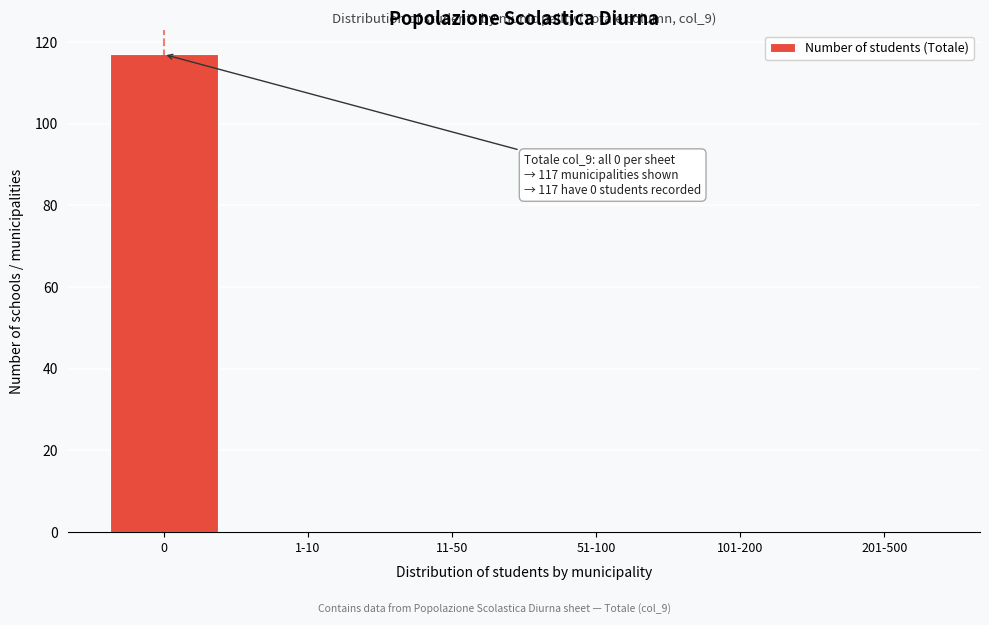

Reading left to right, list all the values displayed in this chart.

0=117	1-10=0	11-50=0	51-100=0	101-200=0	201-500=0